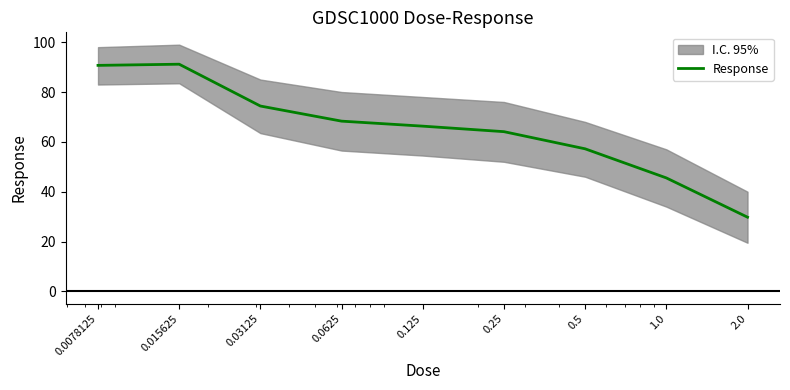

What is the difference between the values at 0.5 and 0.0625?

11.1